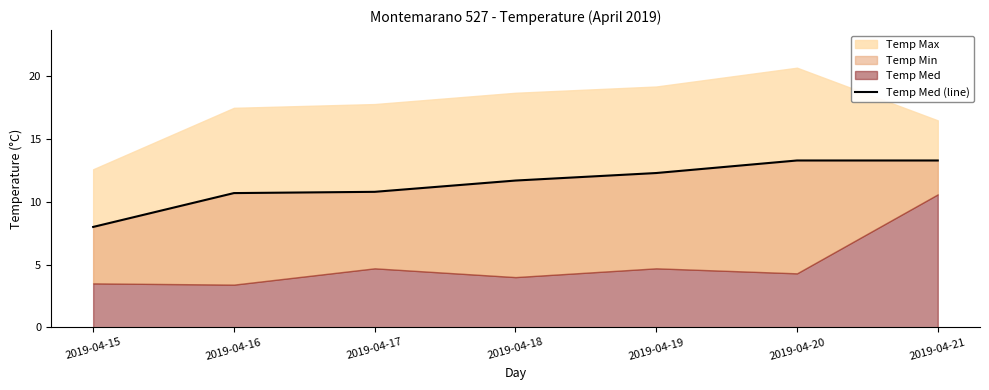

Where is the data nearest to the value 10?

2019-04-16